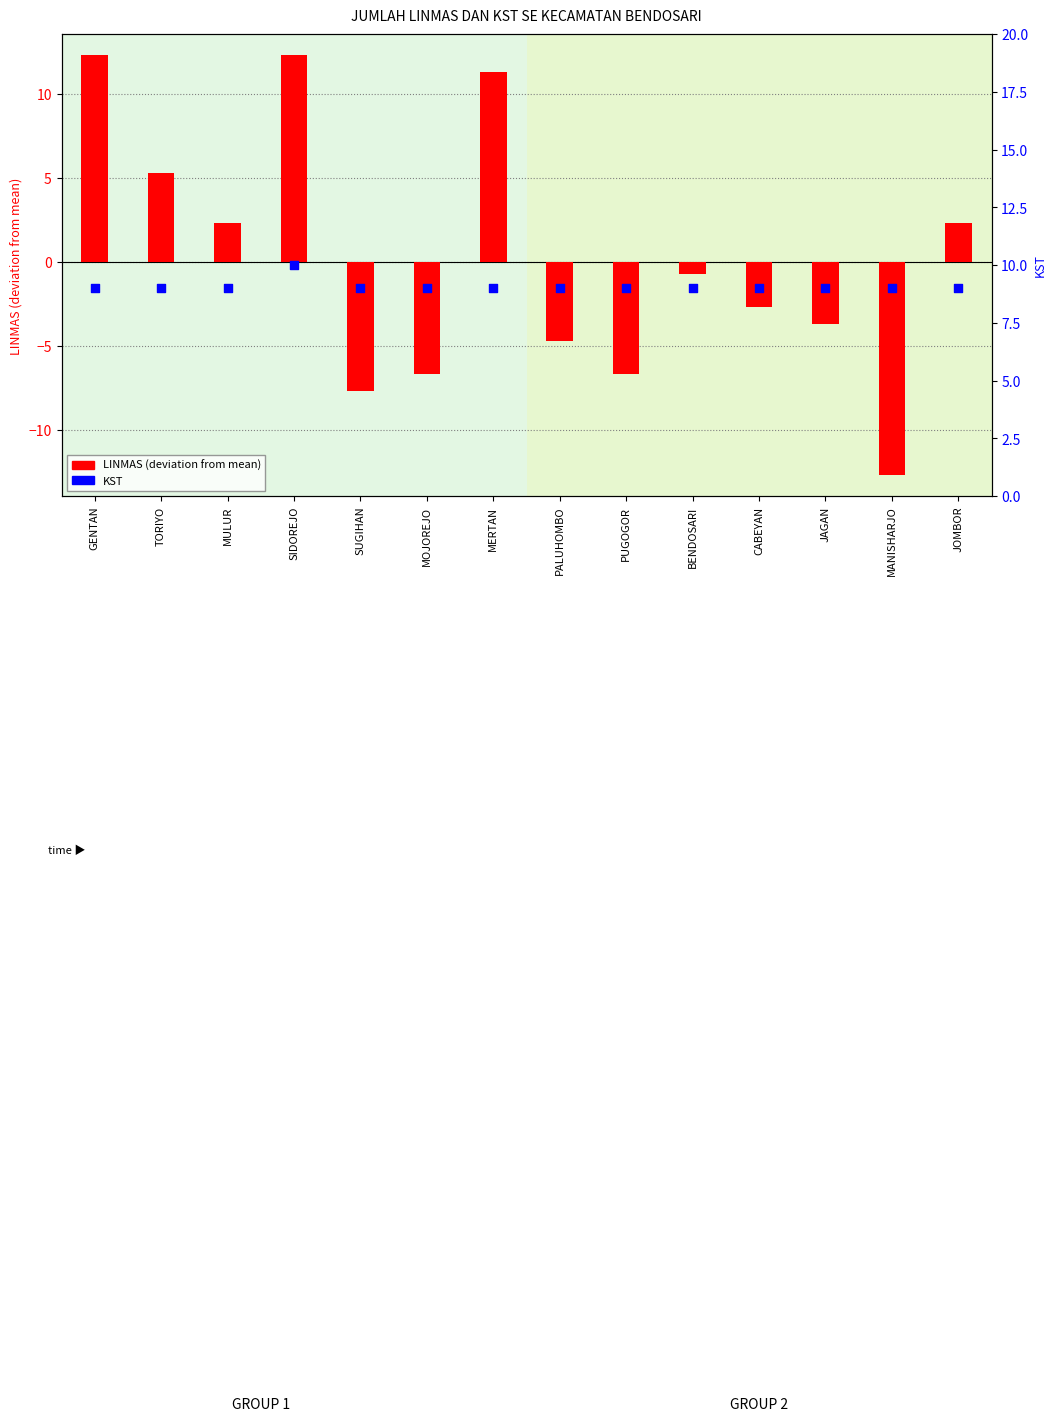

Which series reaches the maximum Y coordinate?

LINMAS (centered)